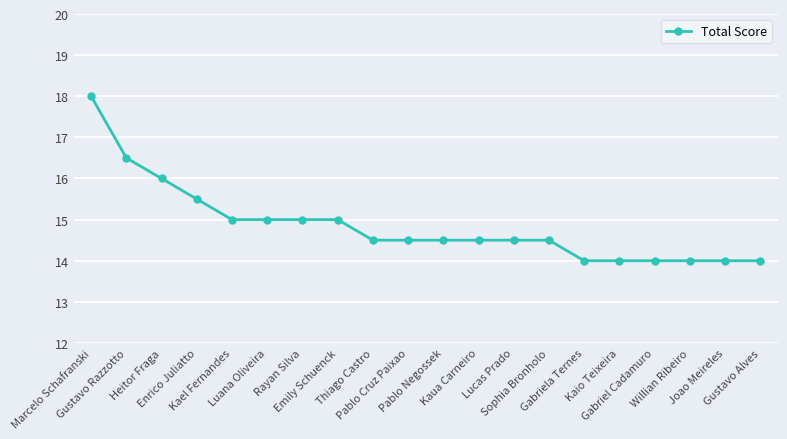

What is the sum of all values?

297.0